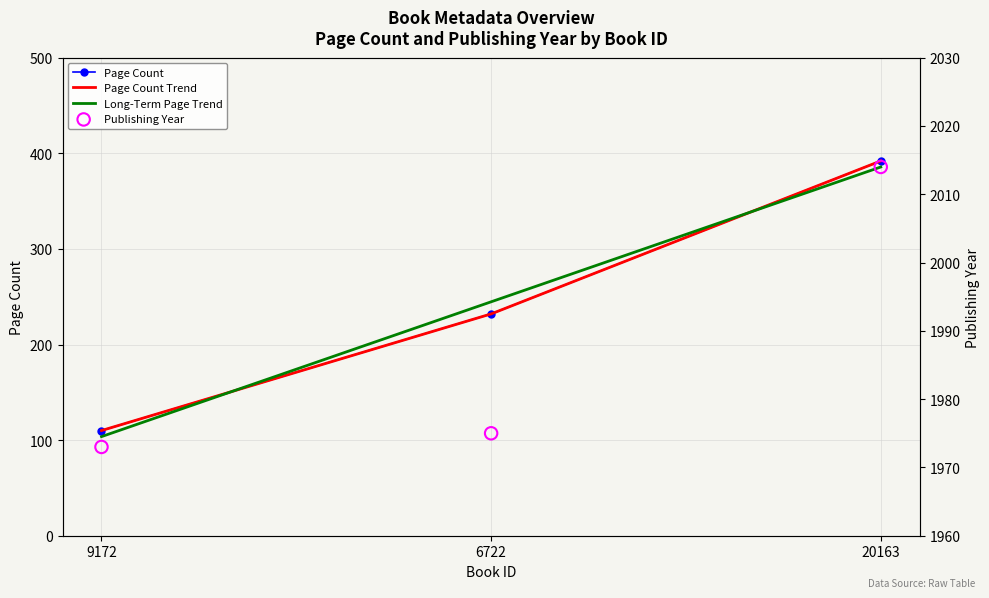

Which series has the largest total across all categories?

publishingYear